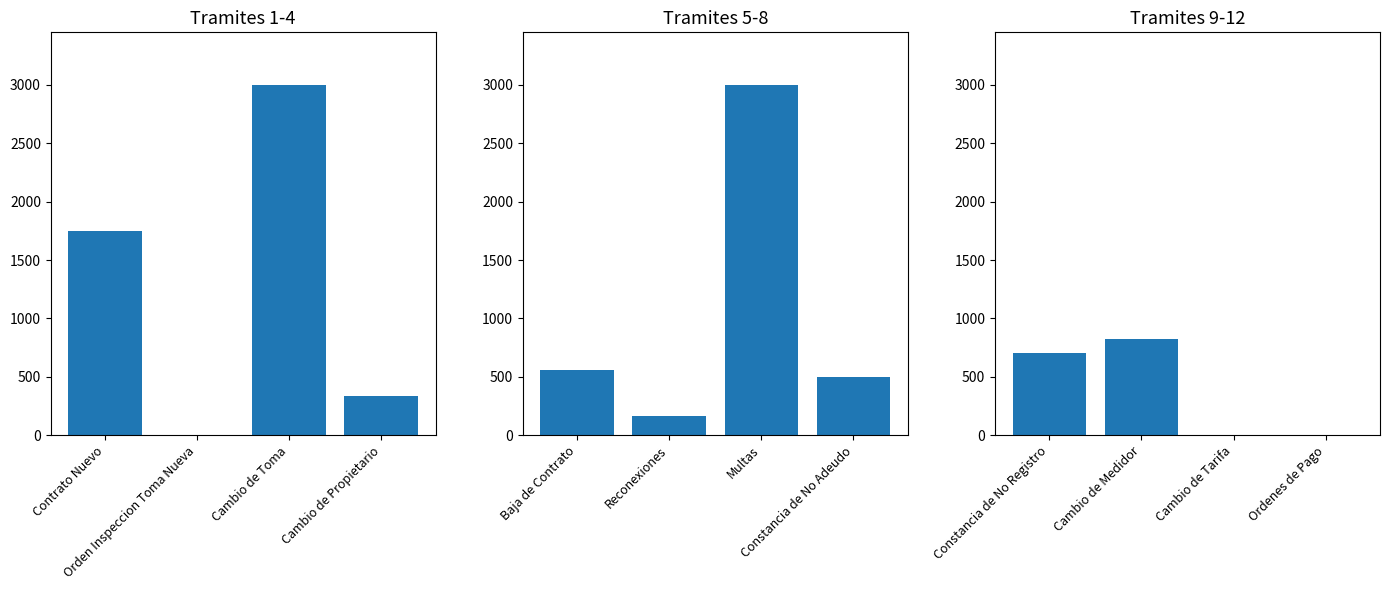

How many data points does each series have?

4